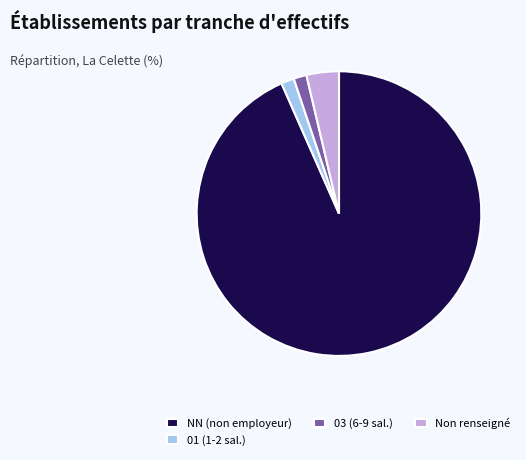

Between Non renseigné and 03 (6-9 sal.), which is larger?

Non renseigné